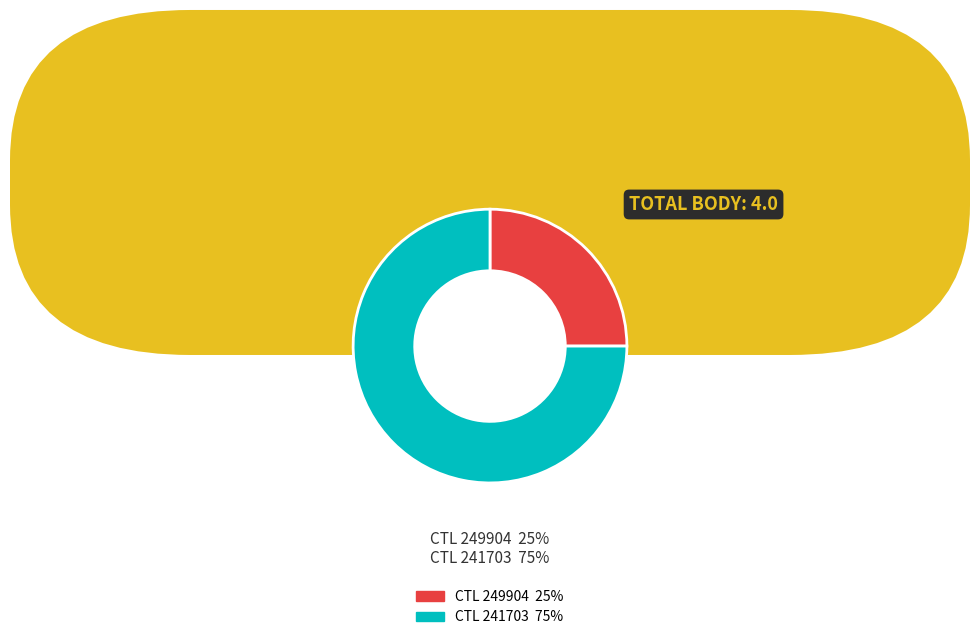

Do 249904 and 241703 together represent more than half of the pie?

Yes